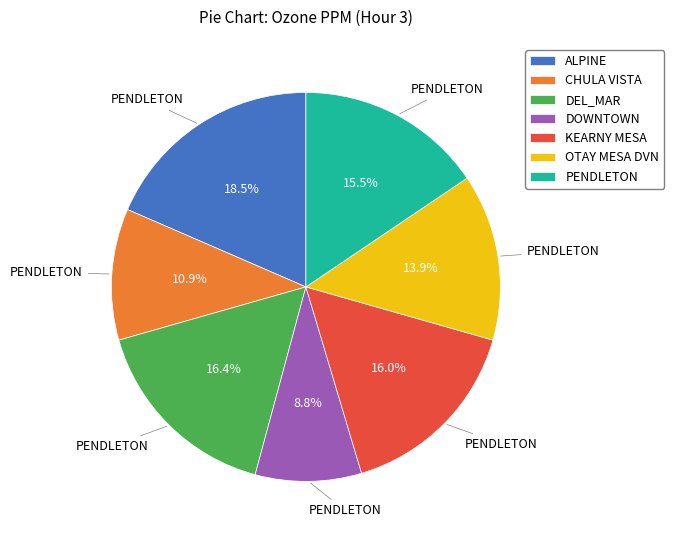

How many slices are in this pie chart?

7